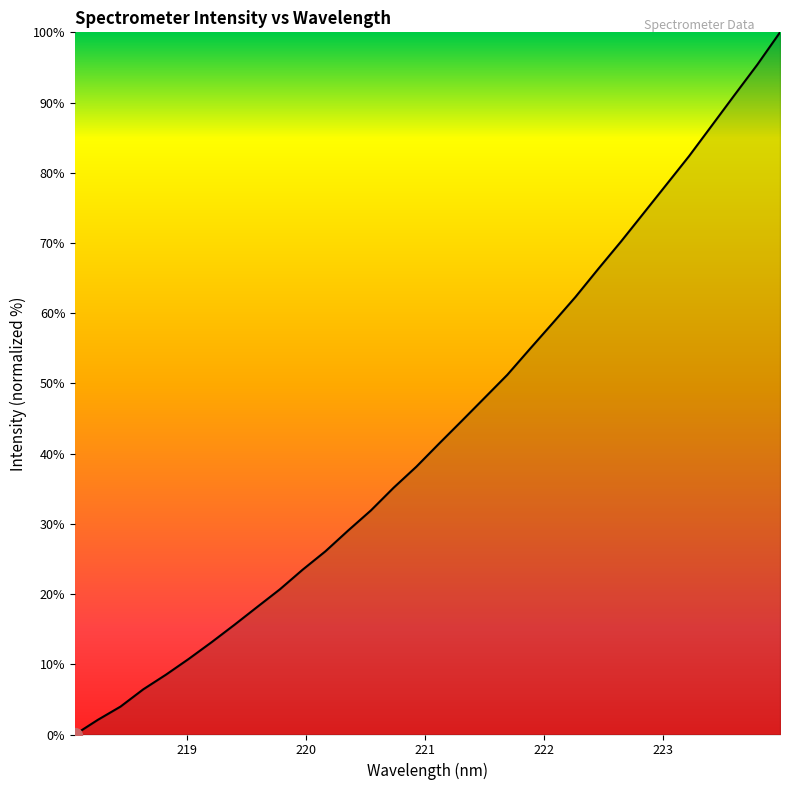

What is the difference between the maximum and minimum values?

100.0